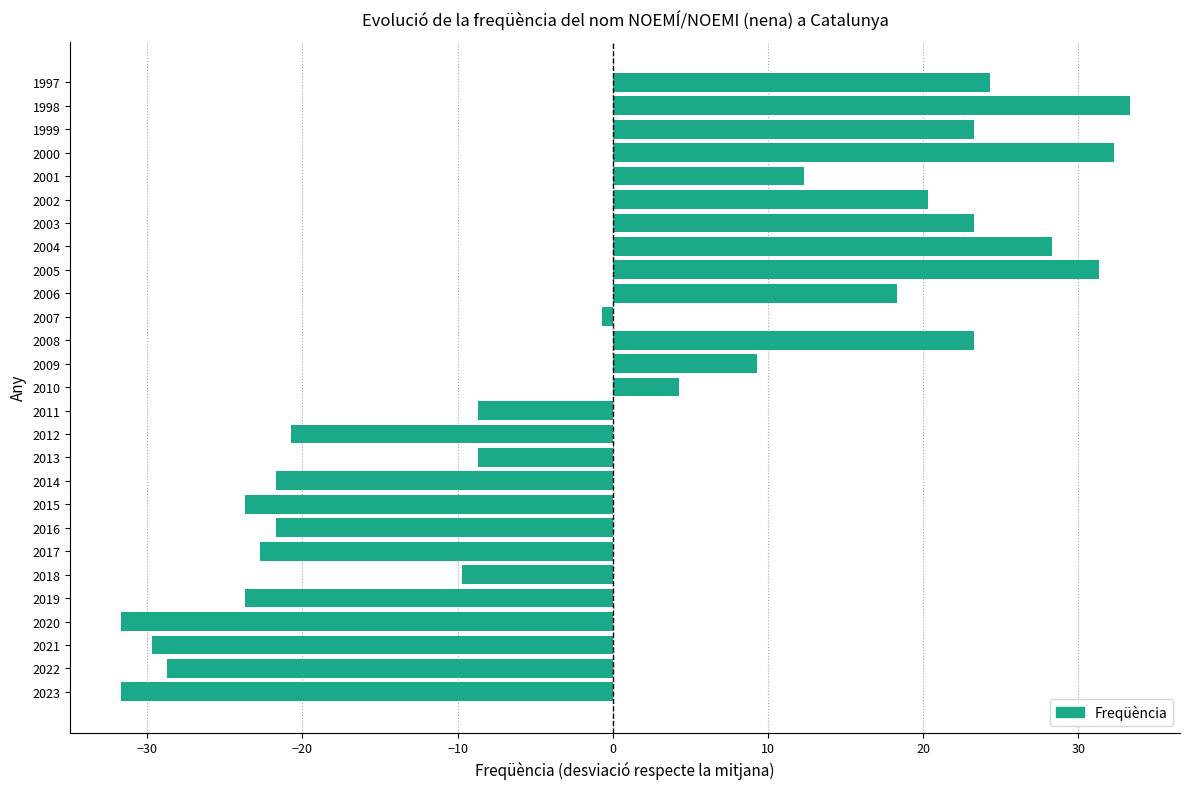

How many categories are shown in the chart?

27